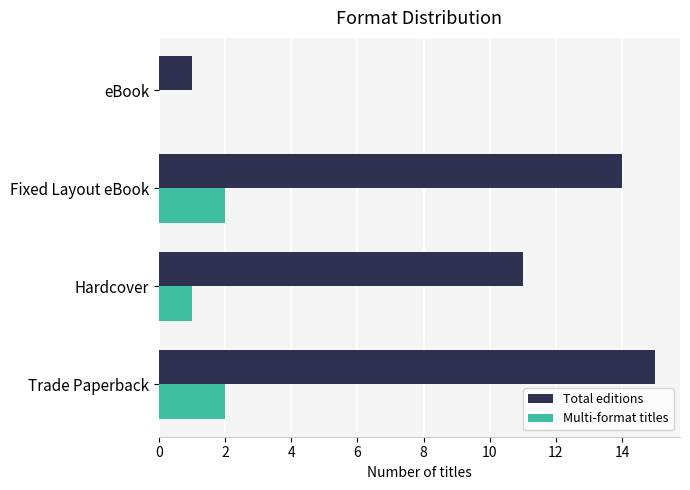

How many Multi-format titles values are between 1 and 2?

3